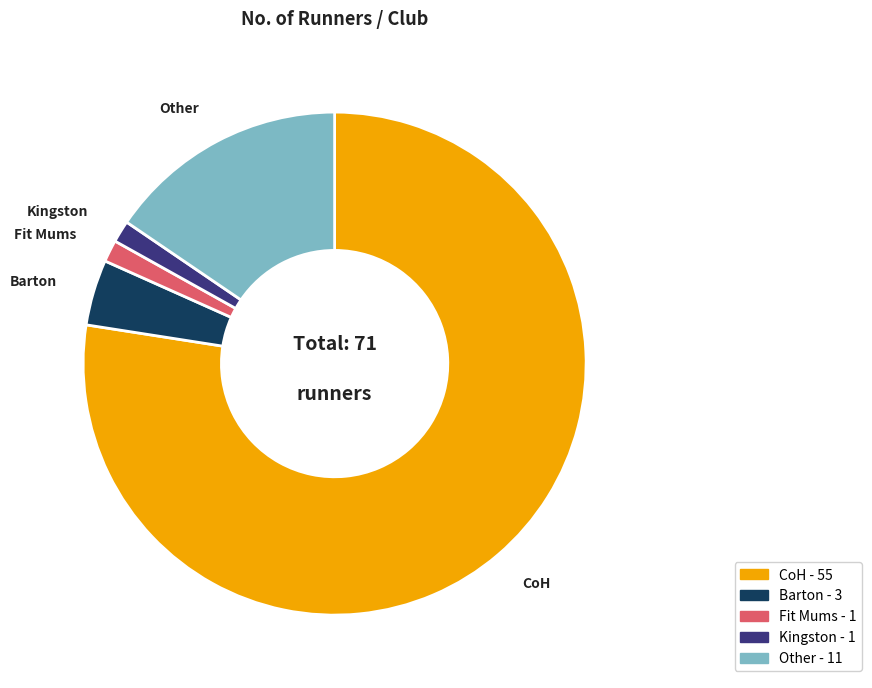

True or false: Fit Mums accounts for 1% of the total.

True